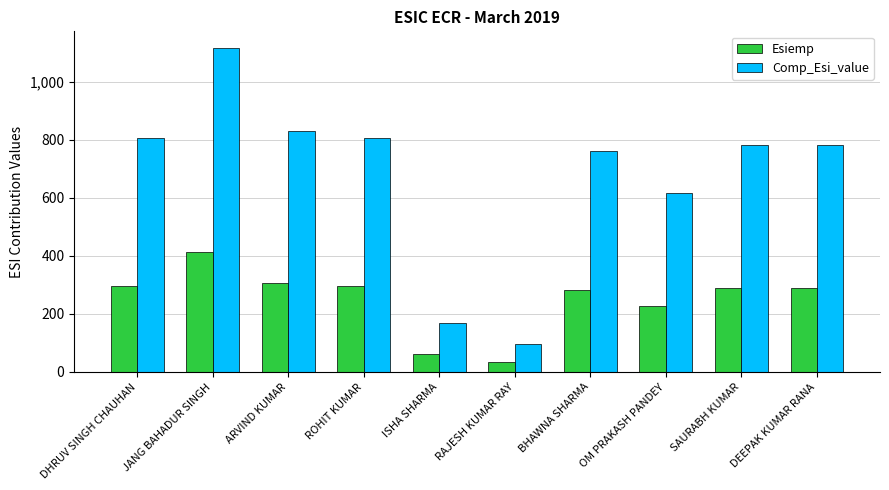

Reading left to right, list all the values displayed in this chart.

Esiemp: 297.0	412.0	306.0	297.0	63.0	36.0	281.0	228.0	289.0	289.0
Comp_Esi_value: 805.8	1117.3	828.6	805.8	169.4	95.9	760.1	616.3	782.9	782.9